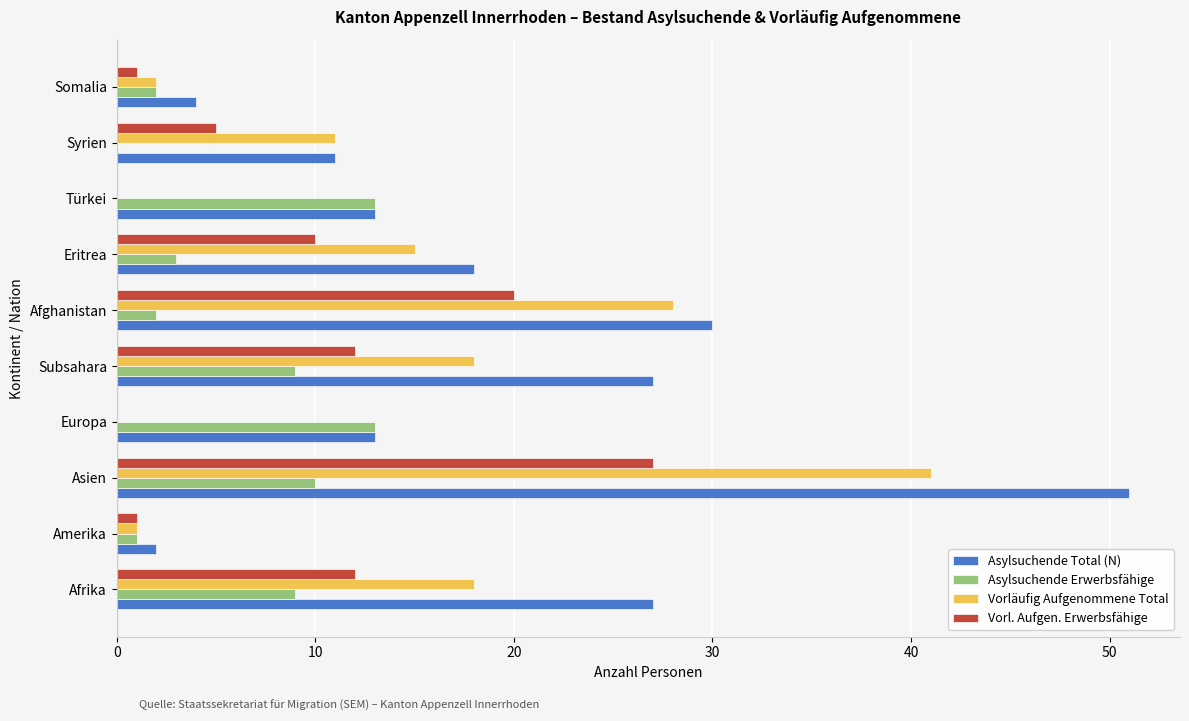

Which series changed the most between Amerika and Türkei?

Asylsuchende Erwerbsfähige